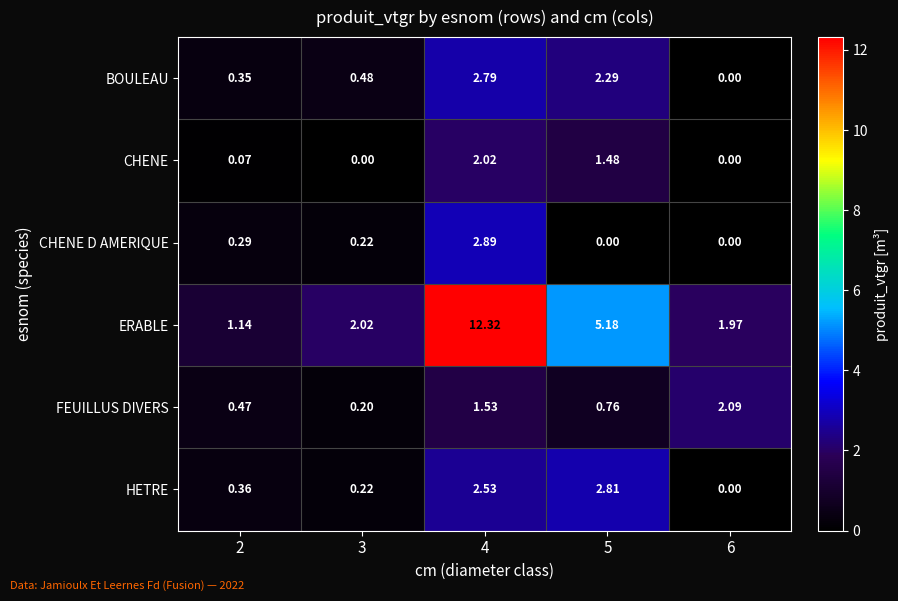

How many positive values does the CHENE series have?

3